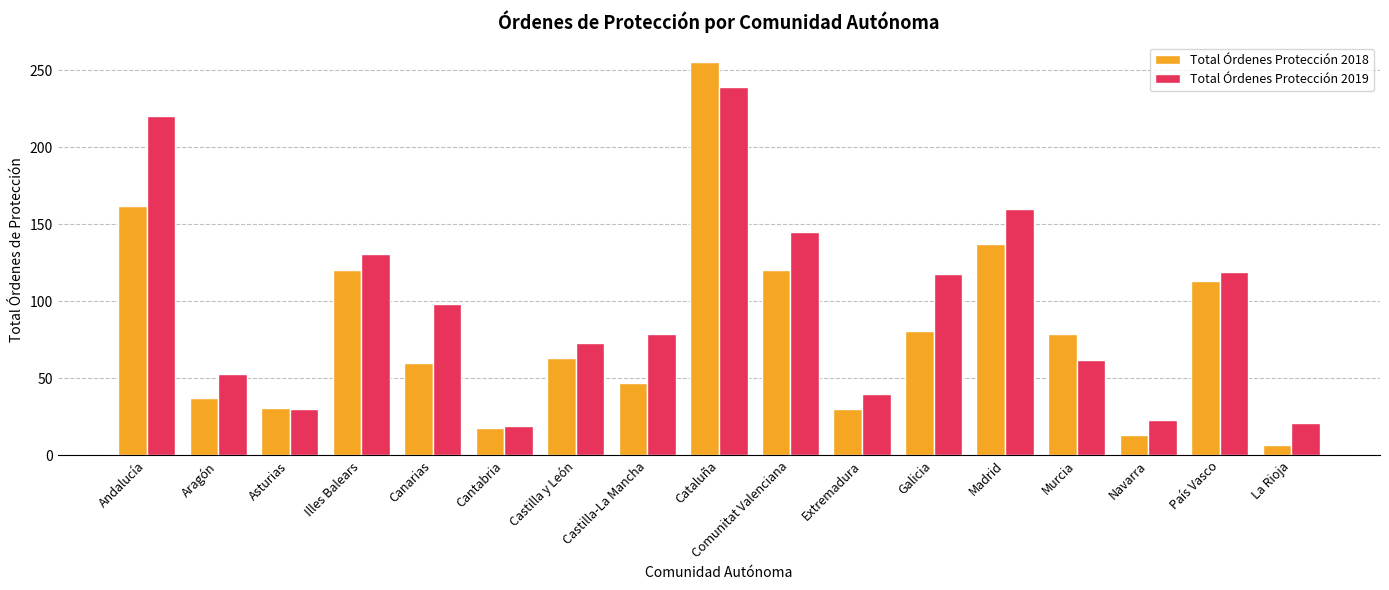

Count the number of categories in the chart.

17